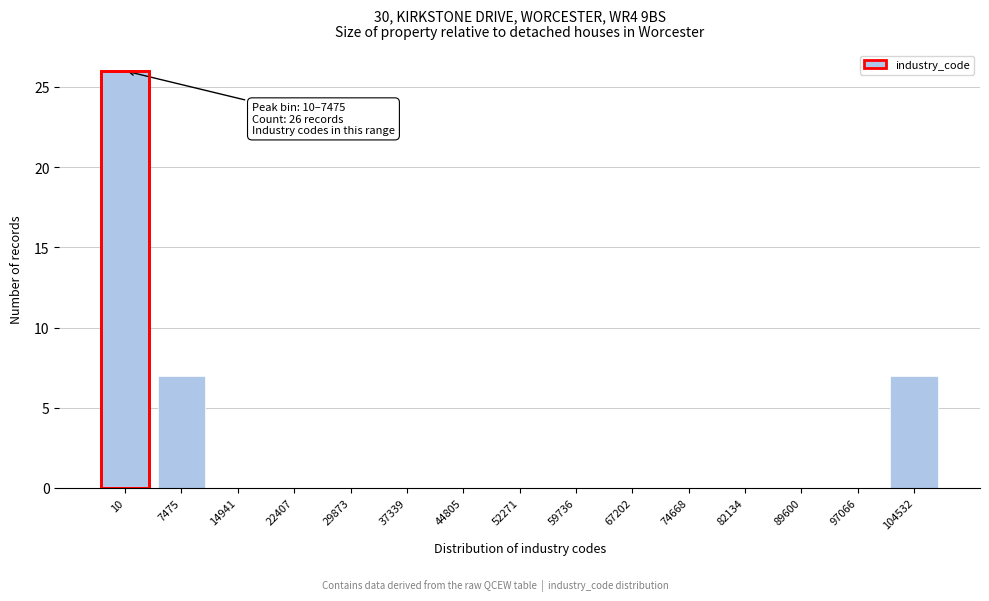

Reading left to right, extract all data points from this chart.

10=26	7475=7	14941=0	22407=0	29873=0	37339=0	44805=0	52271=0	59736=0	67202=0	74668=0	82134=0	89600=0	97066=0	104532=7